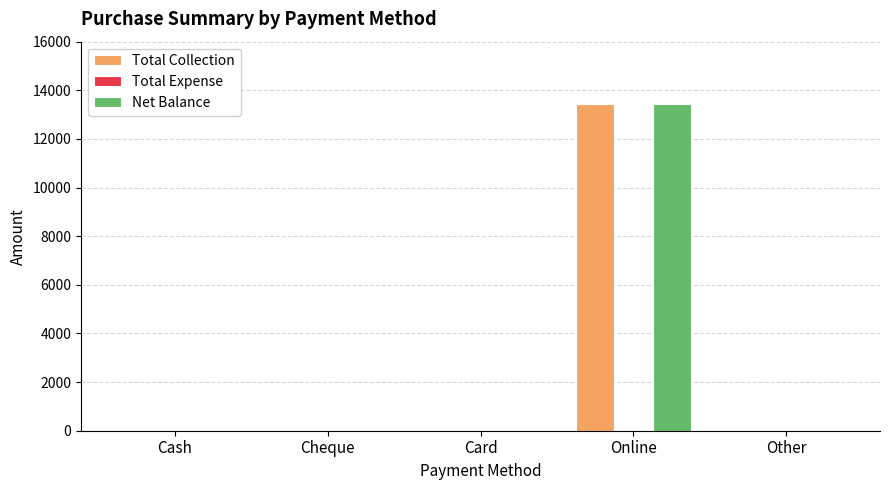

Which category has the highest value in the Total Collection series?

Online